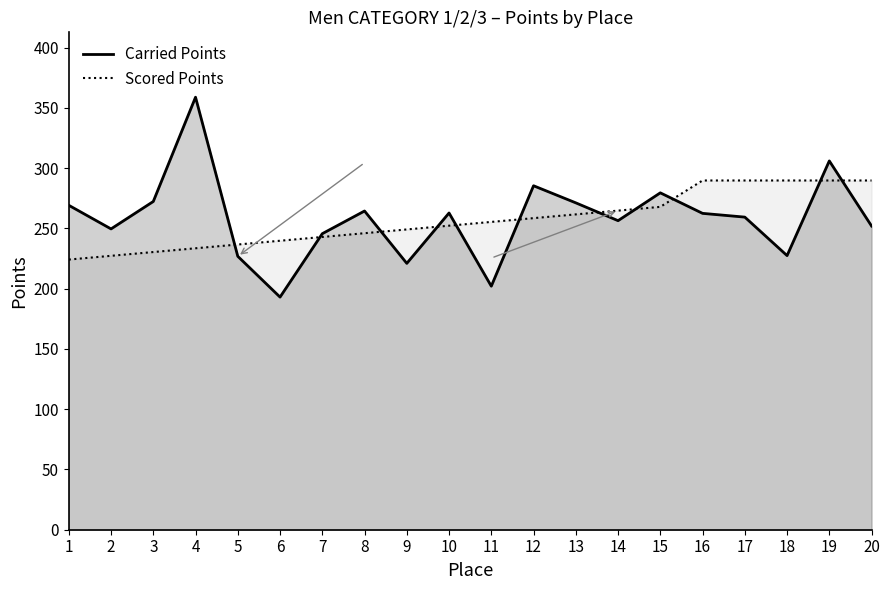

Reading left to right, what are all the values shown in this chart?

Carried Points: 1=269.2	2=249.6	3=272.4	4=358.9	5=226.9	6=193.0	7=245.7	8=264.5	9=221.0	10=262.8	11=202.1	12=285.4	13=271.2	14=256.4	15=279.6	16=262.5	17=259.4	18=227.5	19=306.0	20=252.0
Scored Points: 1=224.2	2=227.3	3=230.4	4=233.5	5=236.7	6=239.8	7=242.9	8=246.0	9=249.2	10=252.3	11=255.4	12=258.5	13=261.7	14=264.8	15=267.9	16=289.8	17=289.8	18=289.8	19=289.8	20=289.8